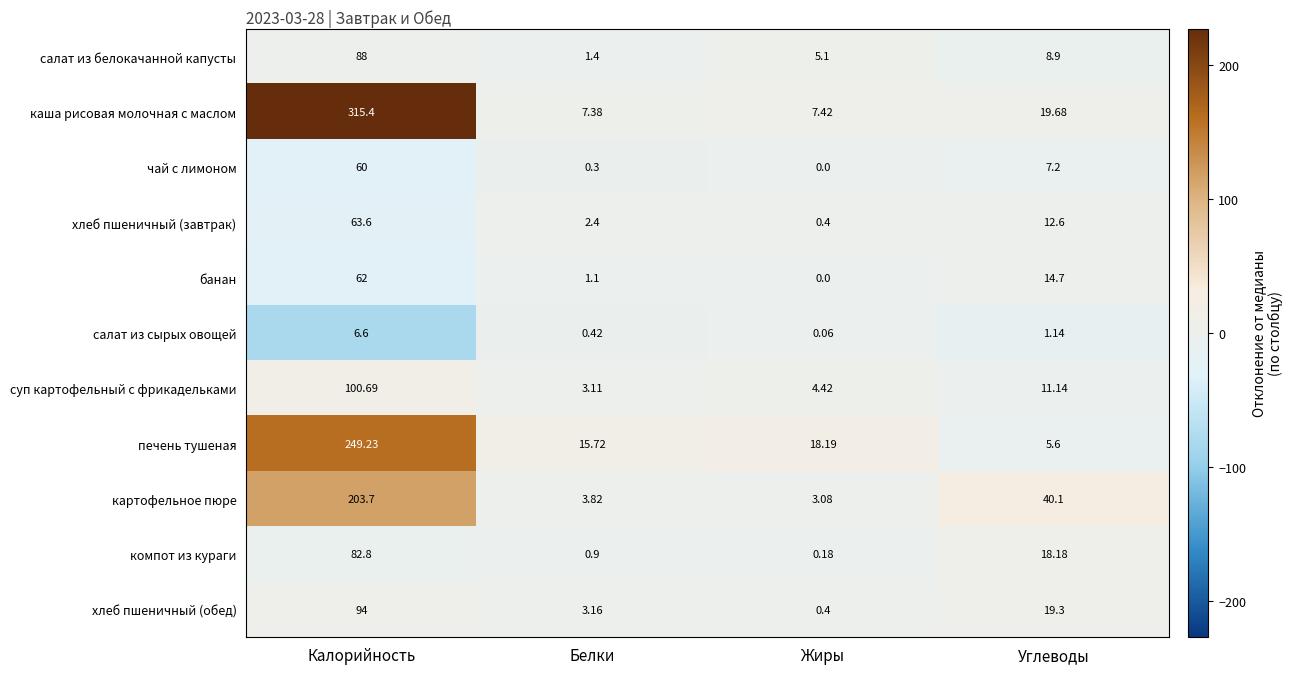

Which series has the largest range (max minus min)?

каша рисовая молочная с маслом